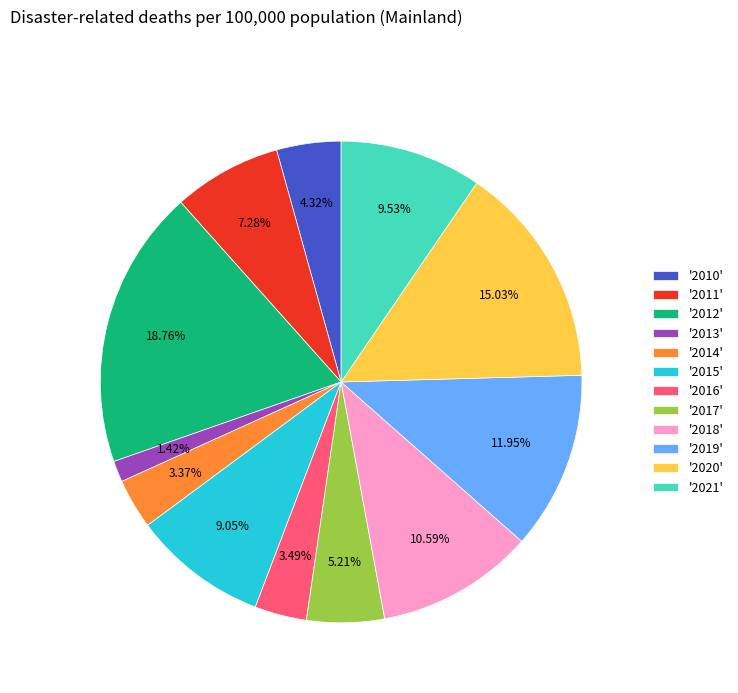

Combined, do '2011' and '2016' account for over 50%?

No